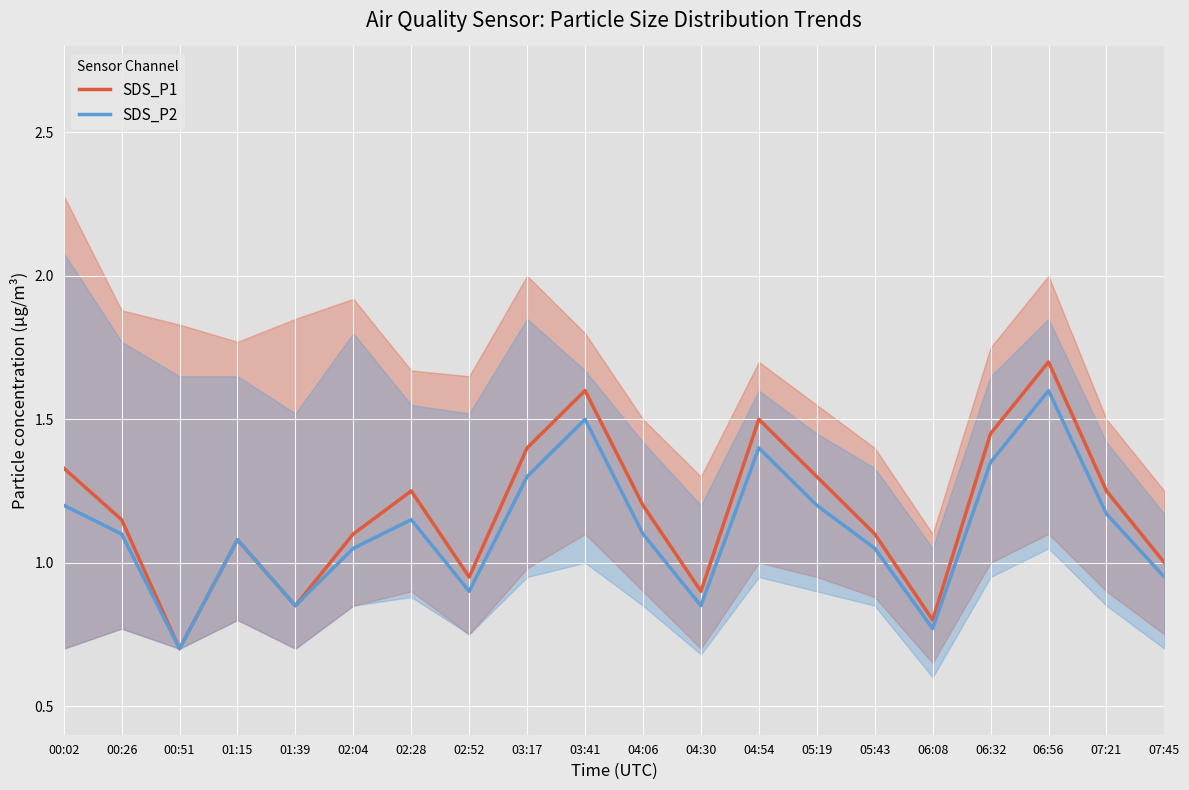

True or false: SDS_P1 and SDS_P2 cross at least once.

False